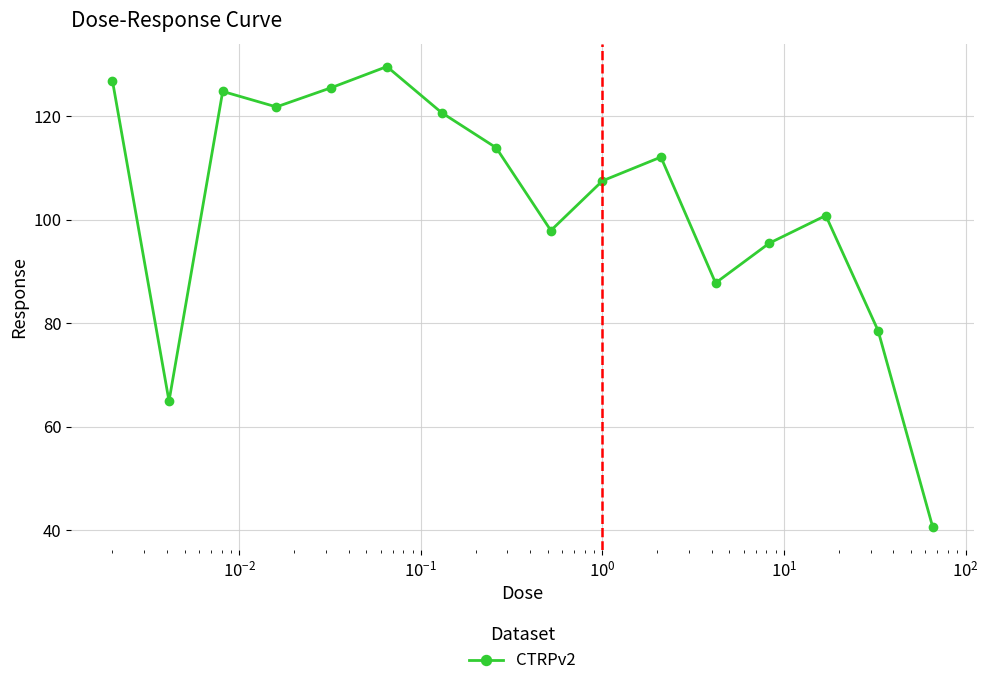

How many lines are shown in the chart?

1